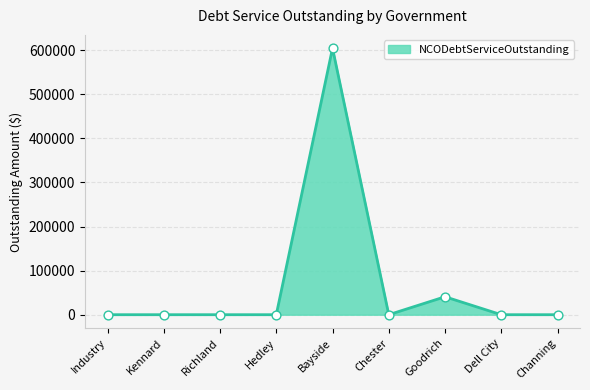

Which has a higher value, Dell City or Goodrich?

Goodrich